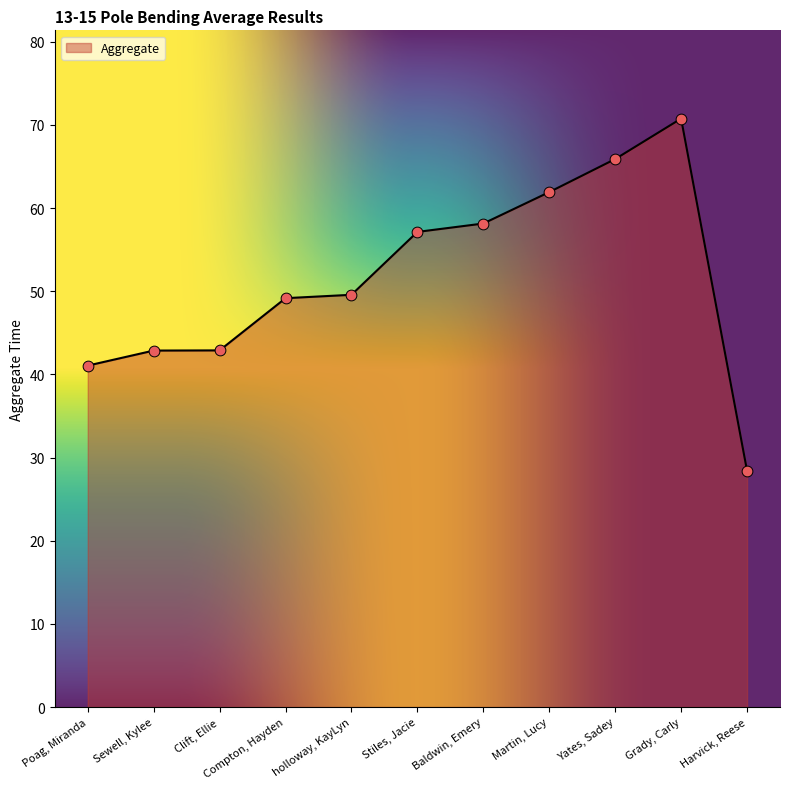

What is the ratio of the value at Martin, Lucy to the value at Yates, Sadey?

0.9